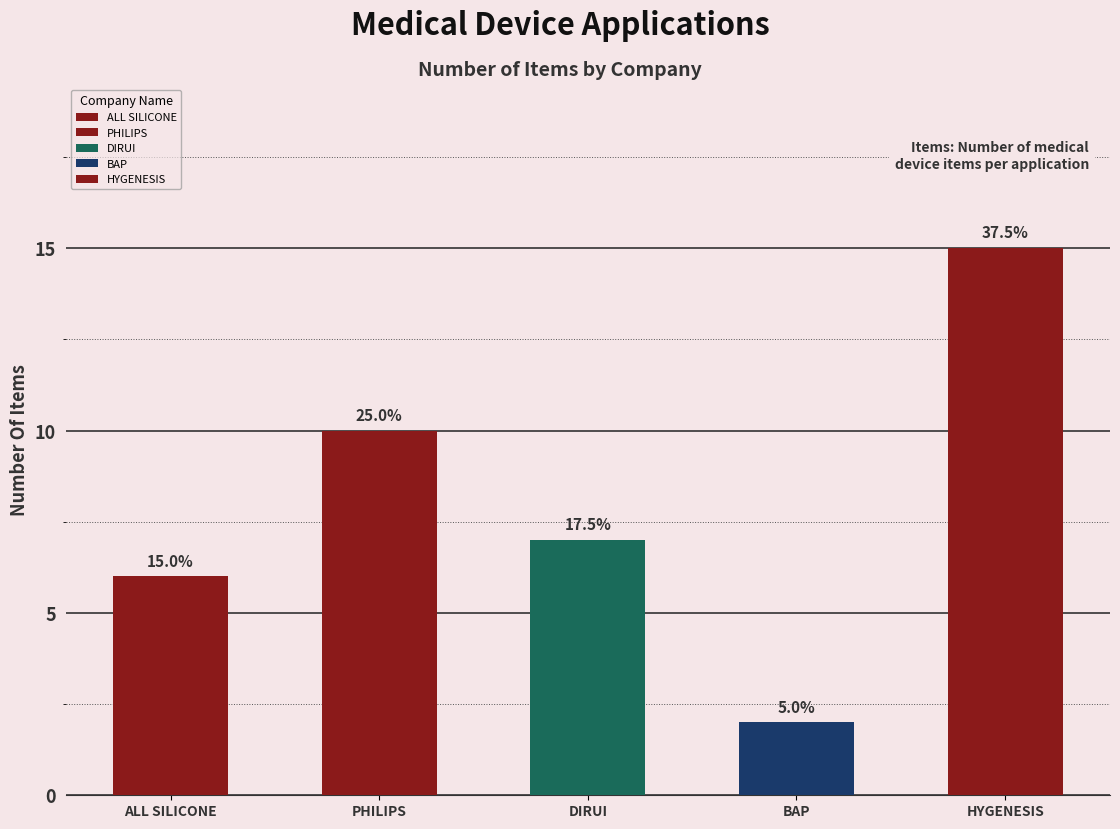

Reading left to right, what are all the values shown in this chart?

Great heart co.ltd=6	Snow Everest Co.,Ltd.=10	Advanced diagnostic products=7	DKSH Myanmar Ltd=2	Hygensis Company=15